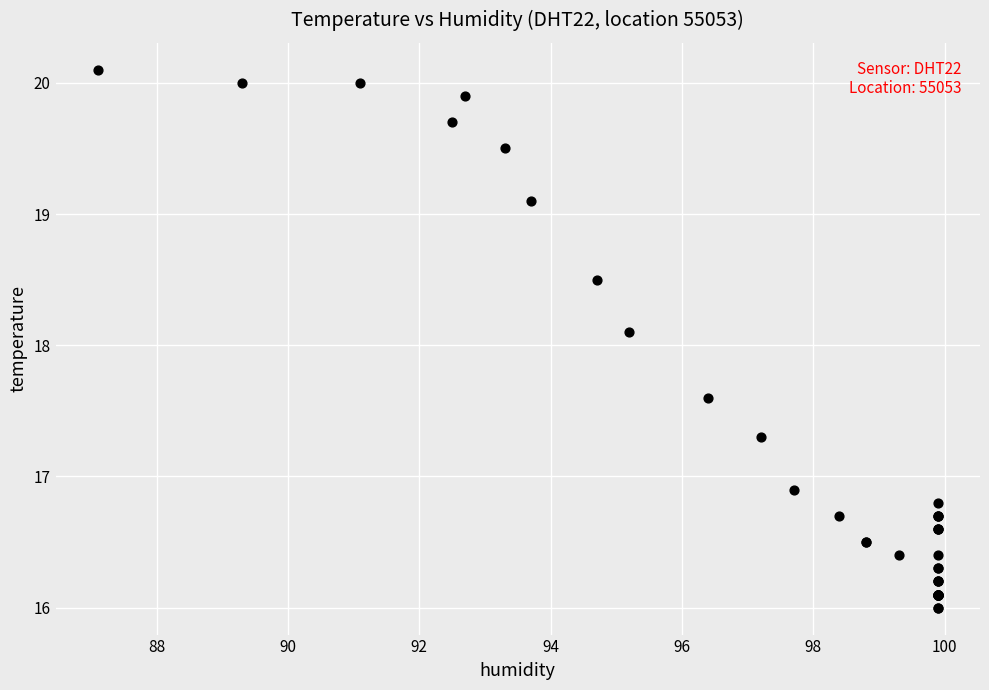

What Y value in the scatter plot is closest to 18?

18.1